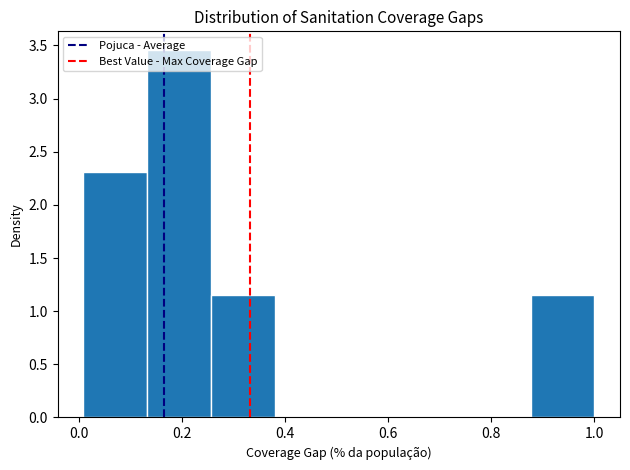

What is the height of the bar covering 0.14 to 0.26 on the x-axis? Neither the bar edges nor the heights are printed on the chart, so give them approximately, as read against the axes.

3.45